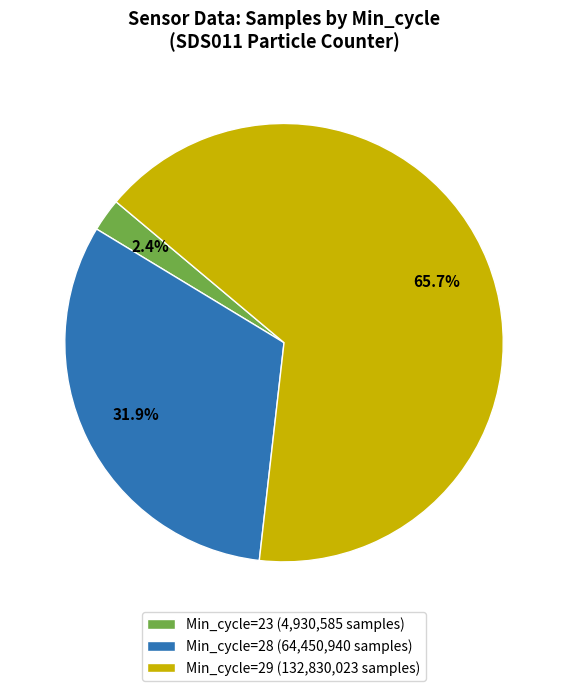

What portion of the pie excludes Min_cycle=28 (64,450,940 samples)?

68.1%